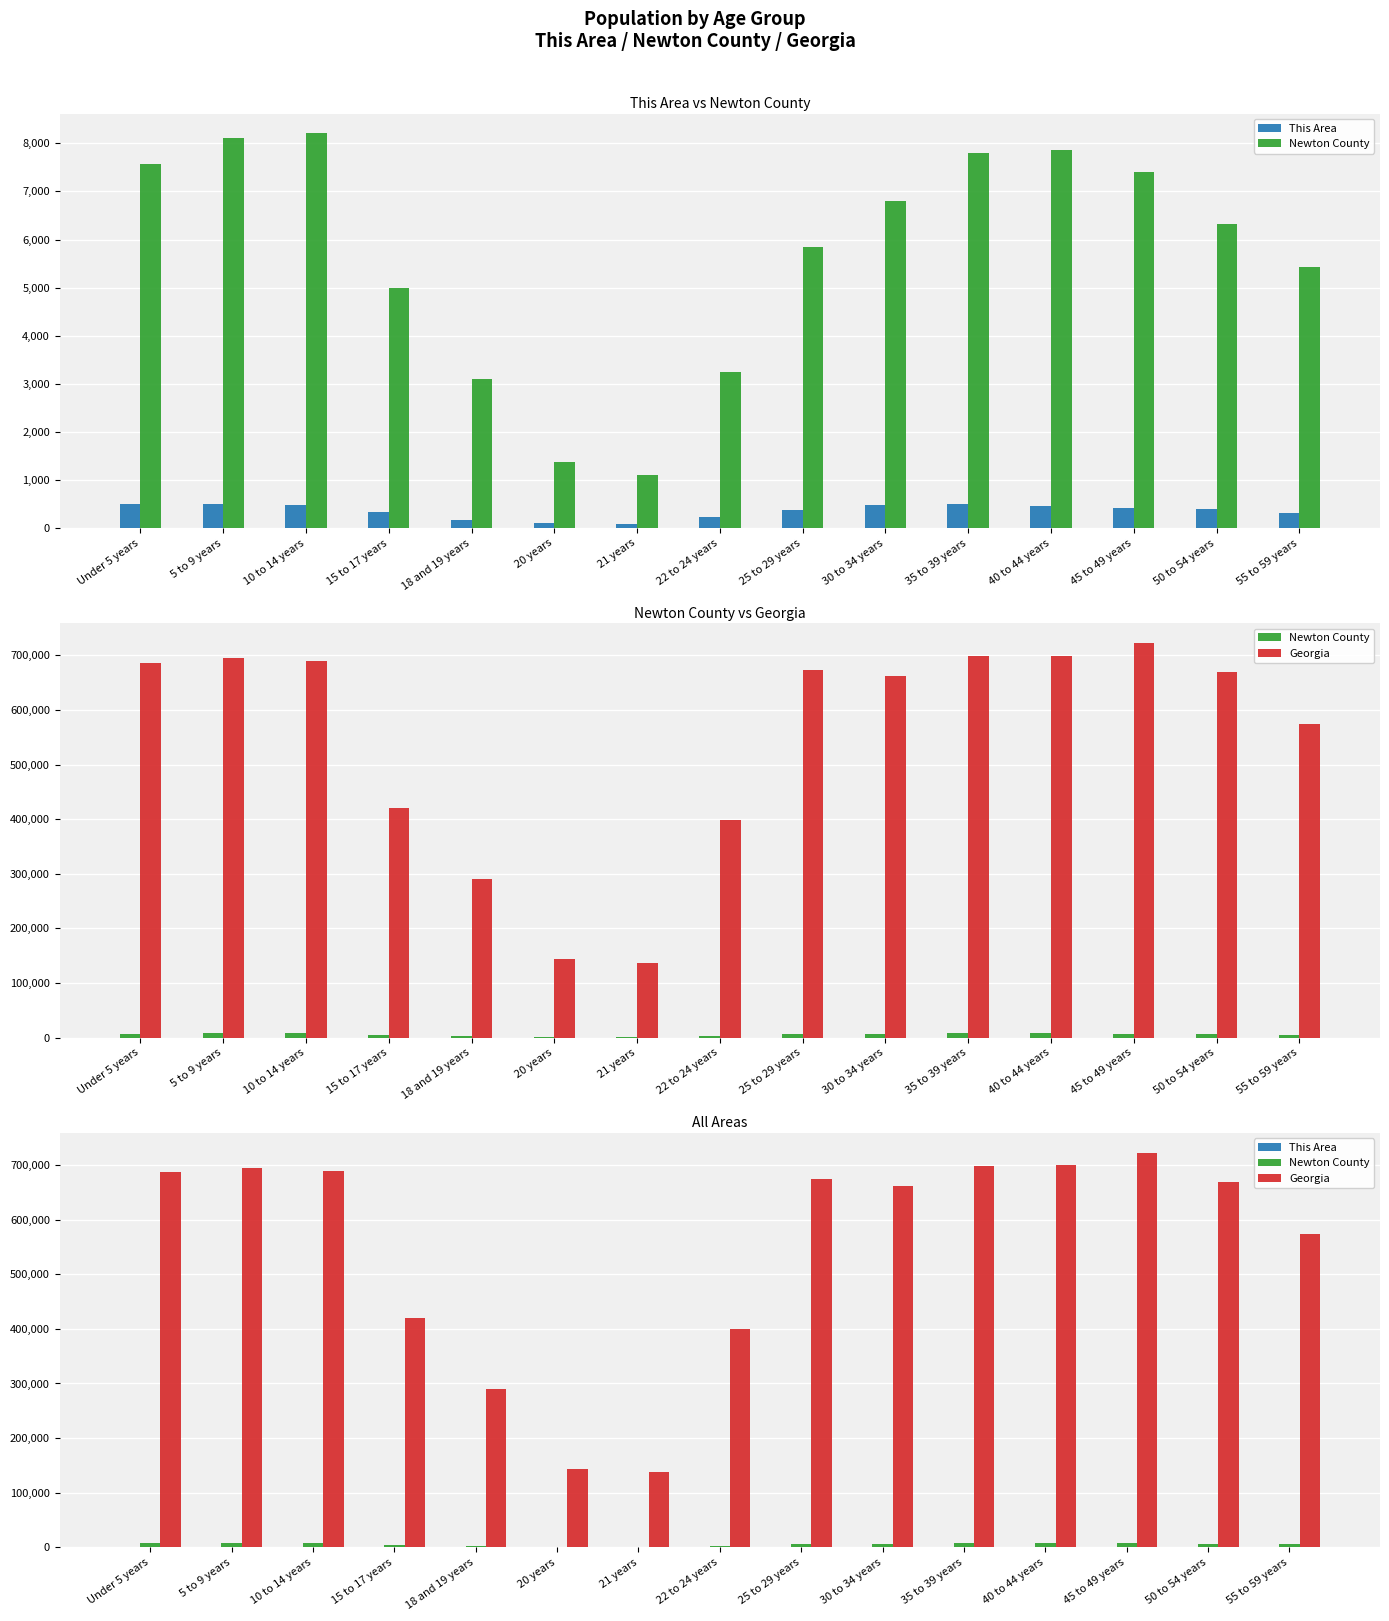

The Georgia series shows 230727 at 21 years. True or false?

False